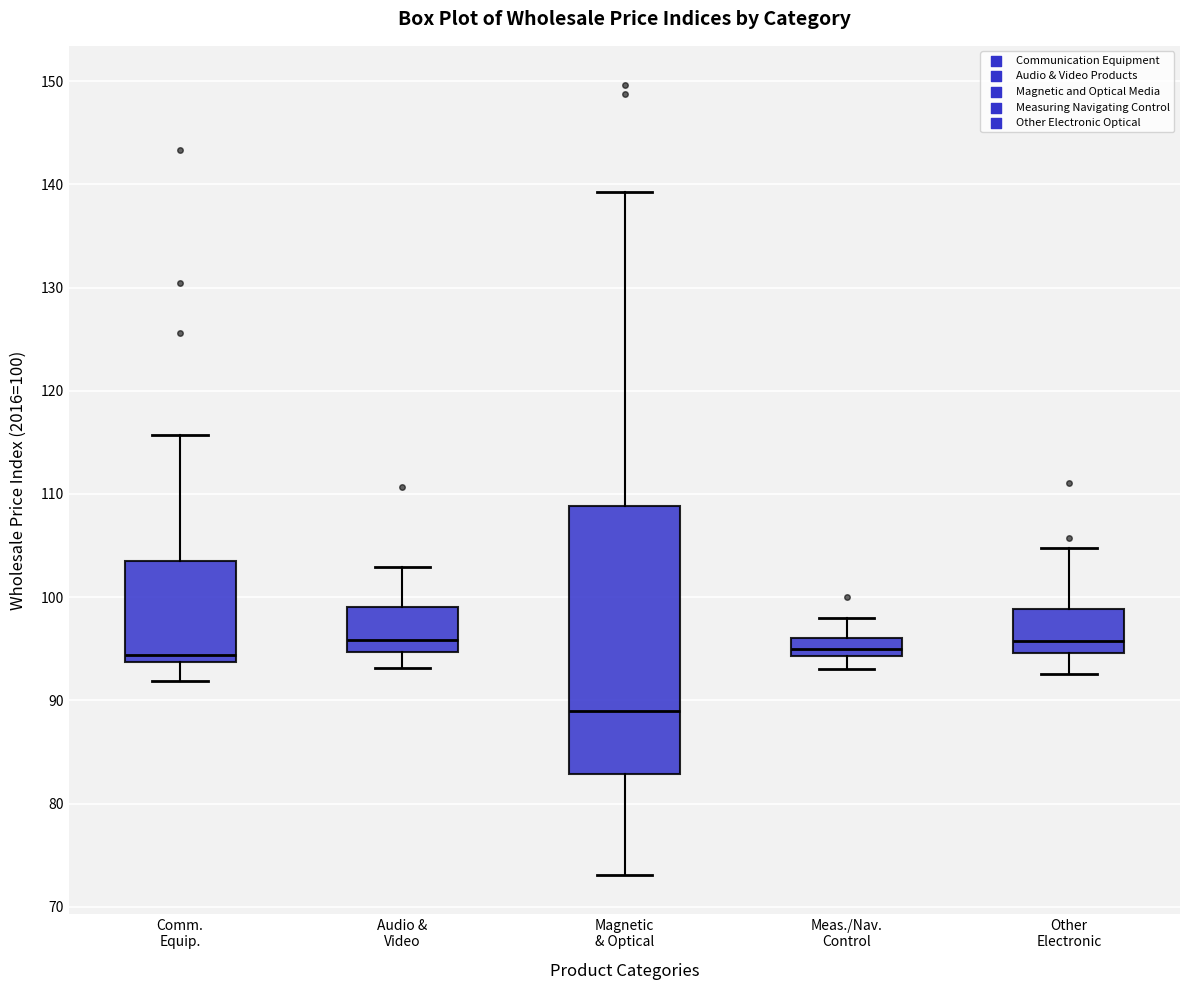

Which box is the tallest, from its lower edge to its upper edge?

Magnetic & Optical